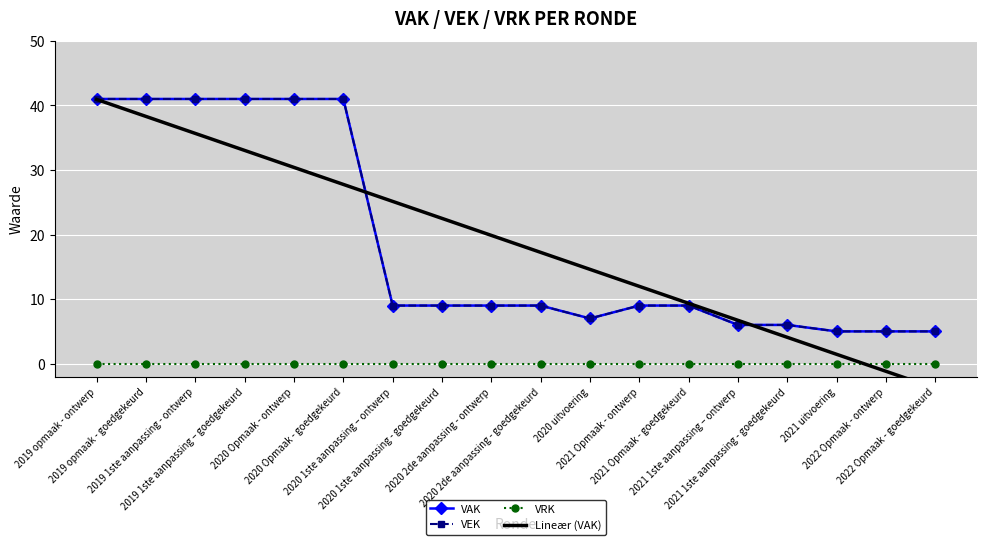

In VEK, how many points are lower than both neighbors (excluding endpoints)?

1